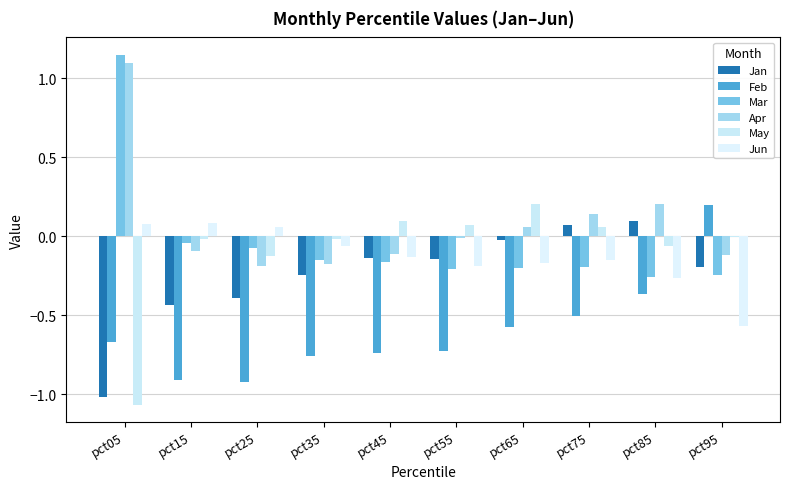

Where does the Mar series first go above 0?

pct05